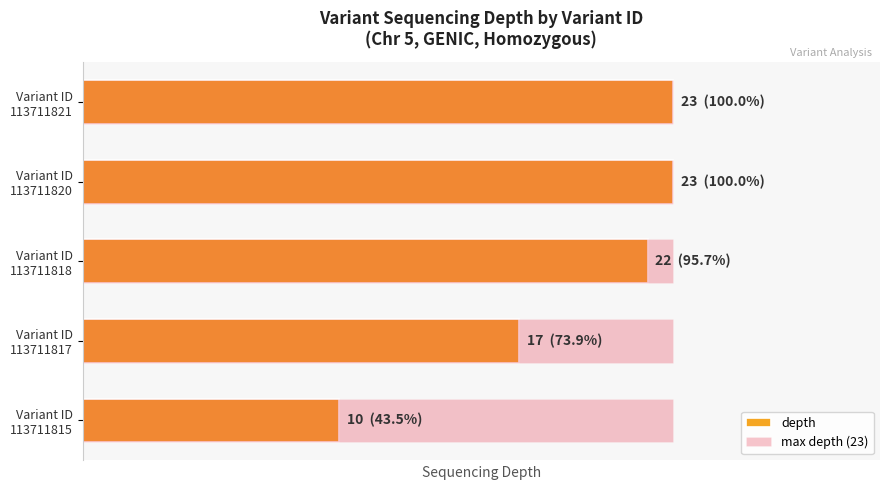

What are all the series names shown in the legend?

depth, max depth (23)